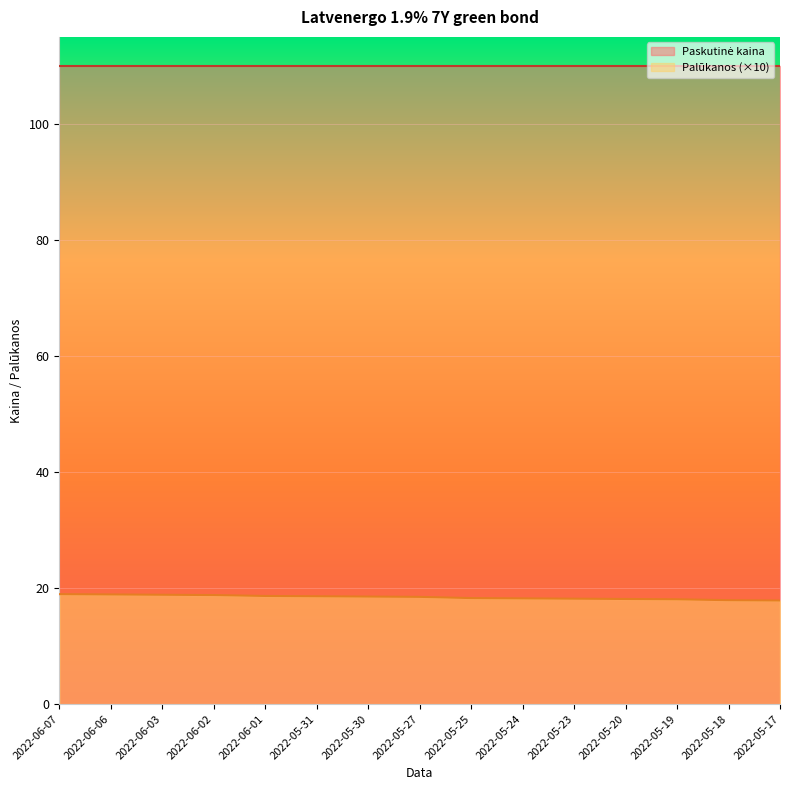

Reading left to right, extract all data points from this chart.

2022-06-07=18.9	2022-06-06=18.9	2022-06-03=18.8	2022-06-02=18.8	2022-06-01=18.6	2022-05-31=18.6	2022-05-30=18.5	2022-05-27=18.5	2022-05-25=18.3	2022-05-24=18.2	2022-05-23=18.2	2022-05-20=18.1	2022-05-19=18.1	2022-05-18=17.9	2022-05-17=17.9